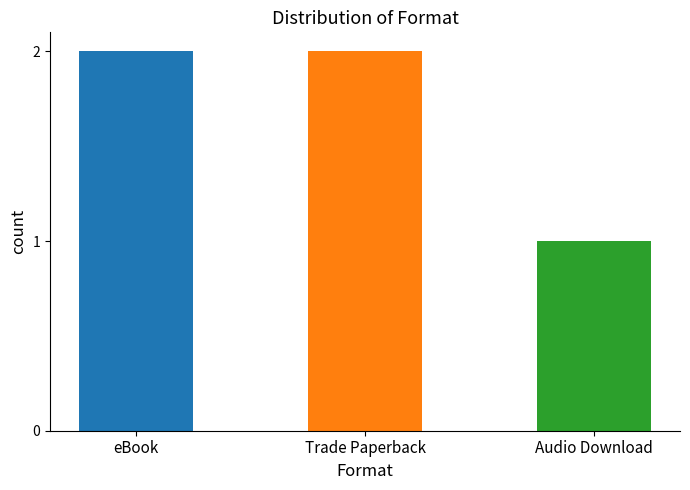

What is the value of the 1st bar from the left?

2